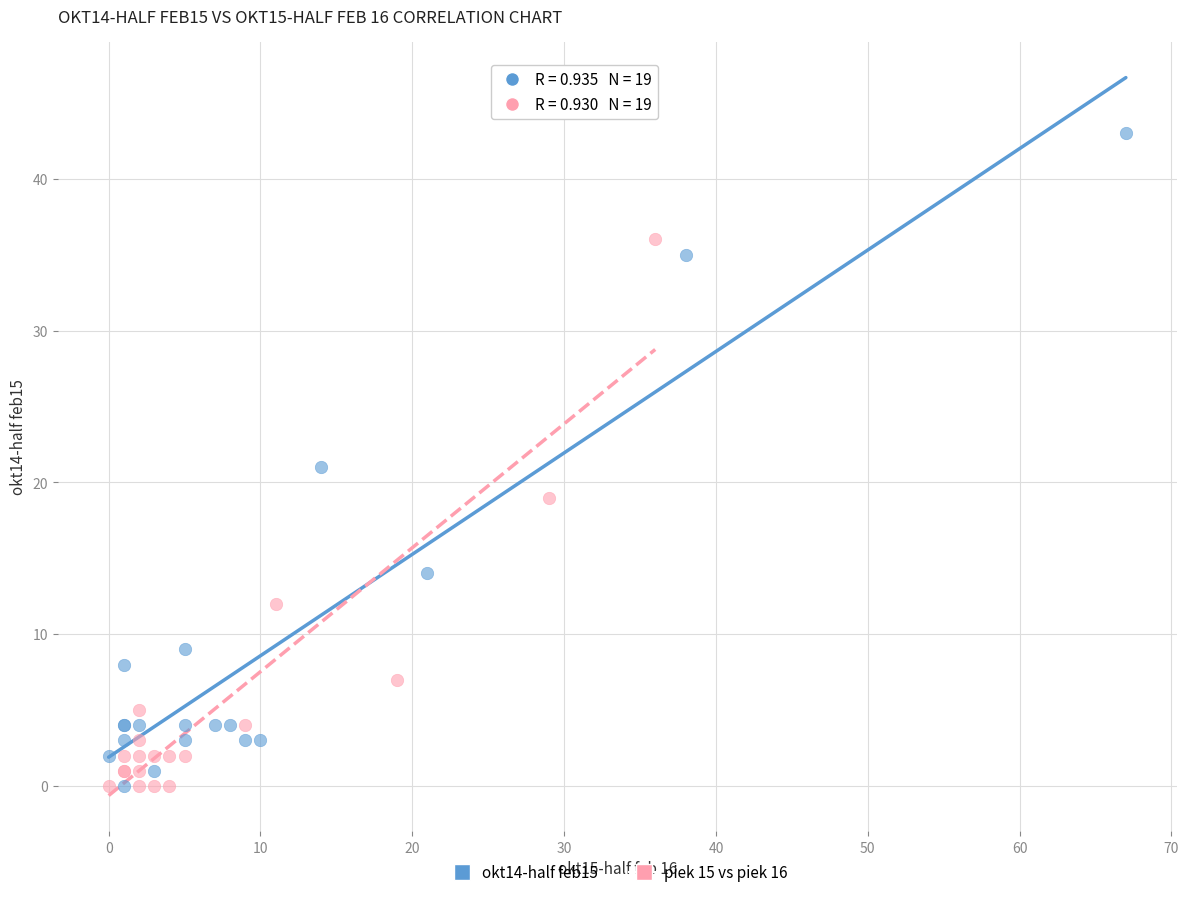

Which series has the widest spread of Y values?

okt14-half feb15